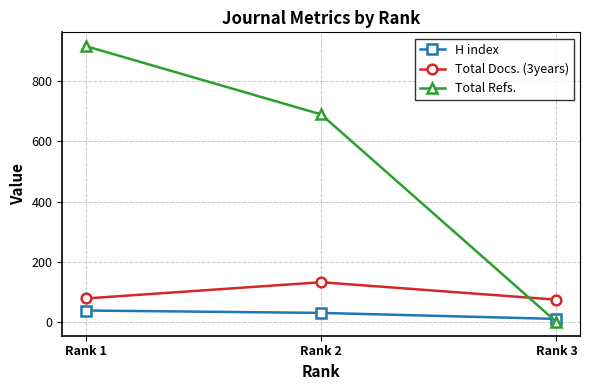

Between Rank 1 and Rank 2, which series saw the biggest shift?

Total Refs.